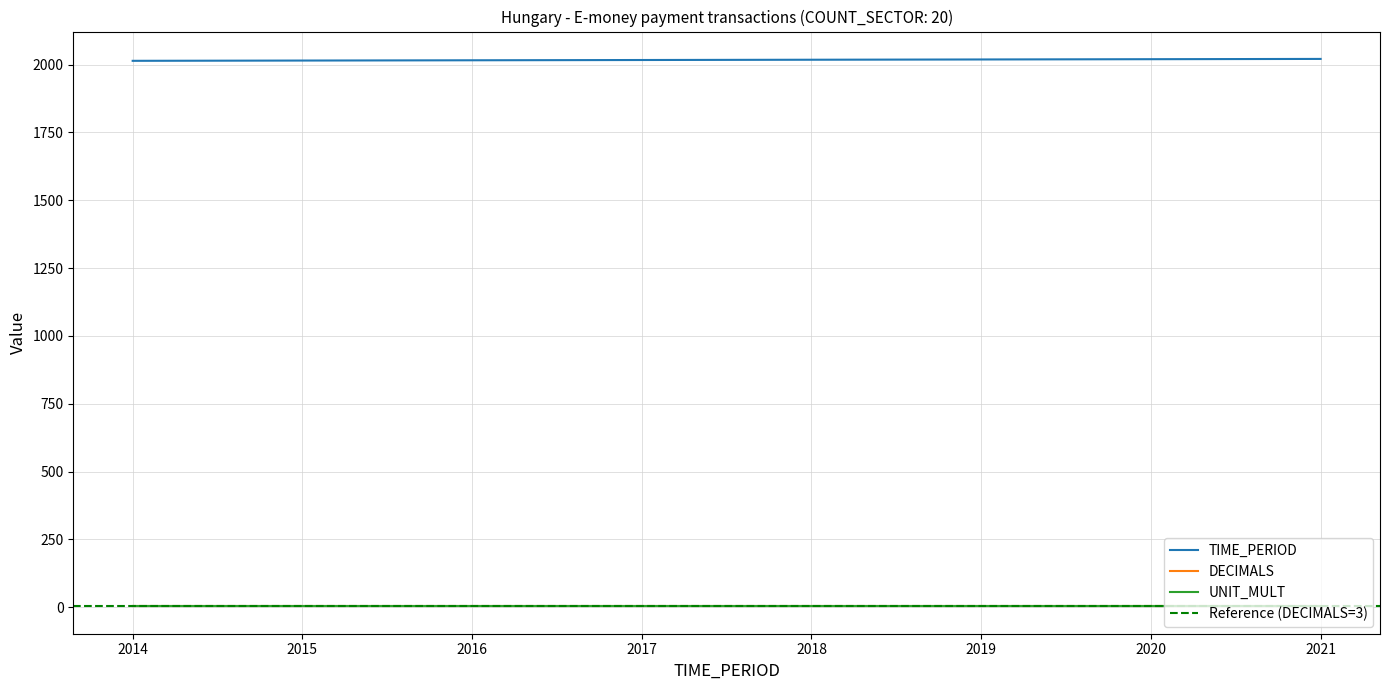

What is the total value across all series at 2018?

2027